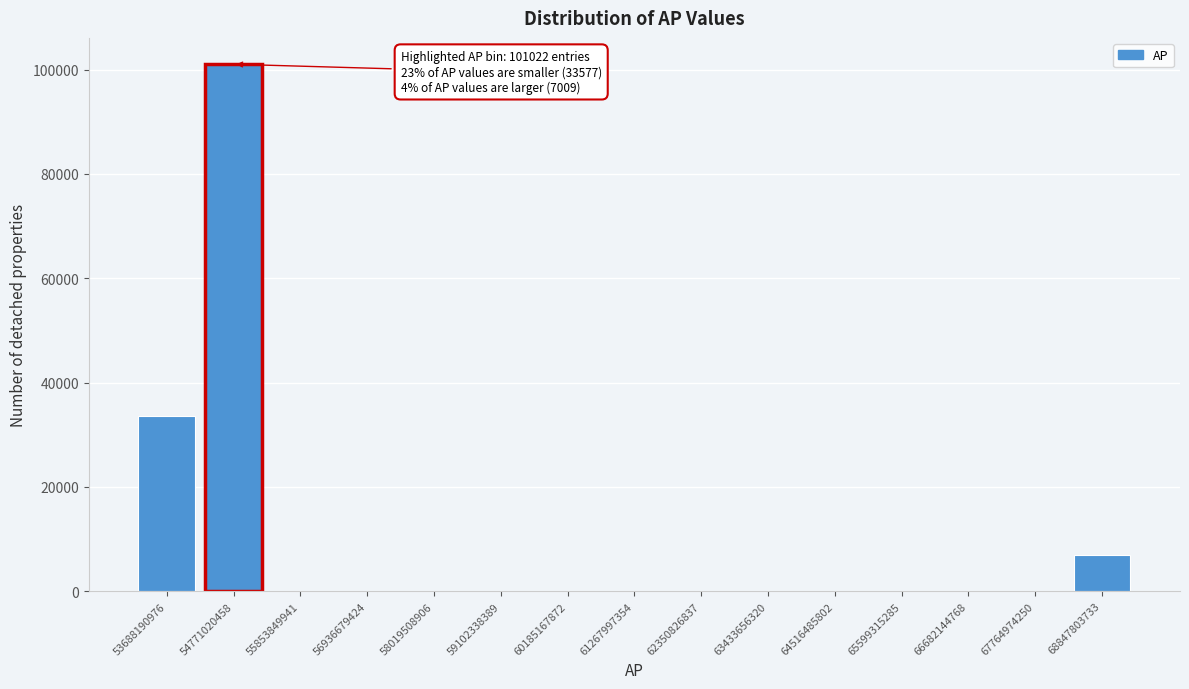

Reading left to right, transcribe all the data shown in this chart.

53688190976=33577	54771020458=101022	55853849941=0	56936679424=0	58019508906=0	59102338389=0	60185167872=0	61267997354=0	62350826837=0	63433656320=0	64516485802=0	65599315285=0	66682144768=0	67764974250=0	68847803733=7009